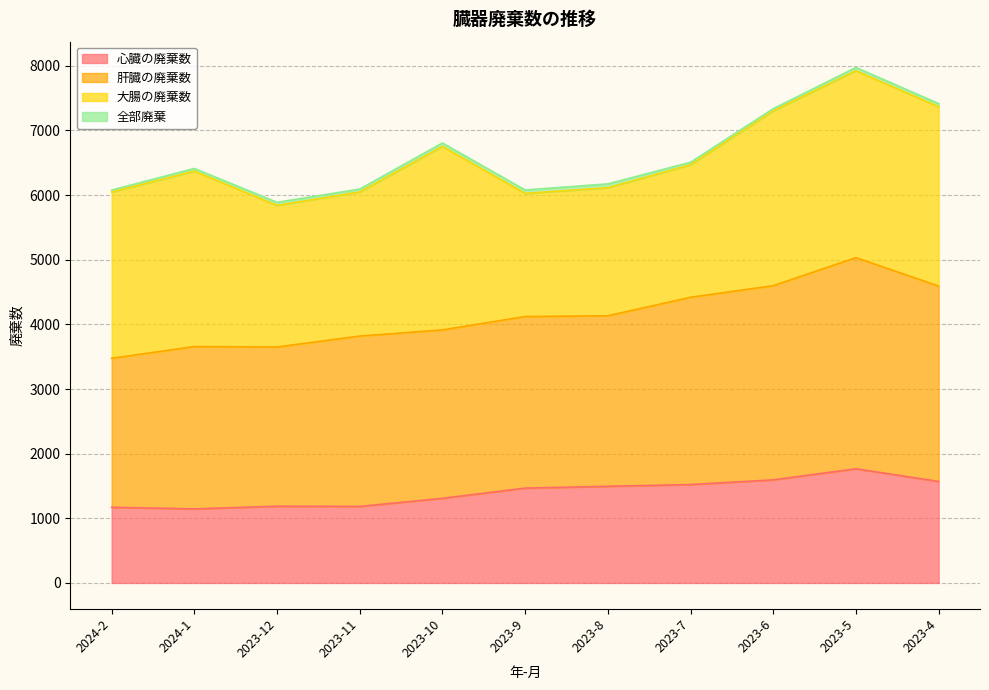

What is the label of the 1st point from the right?

2023-4